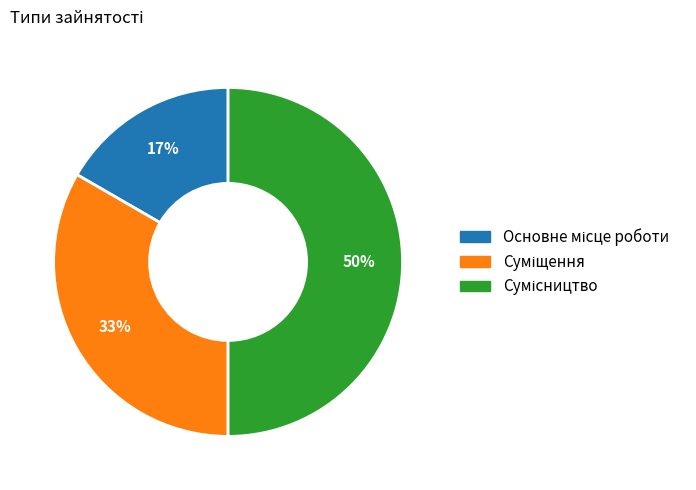

Count the number of slices in the pie.

3